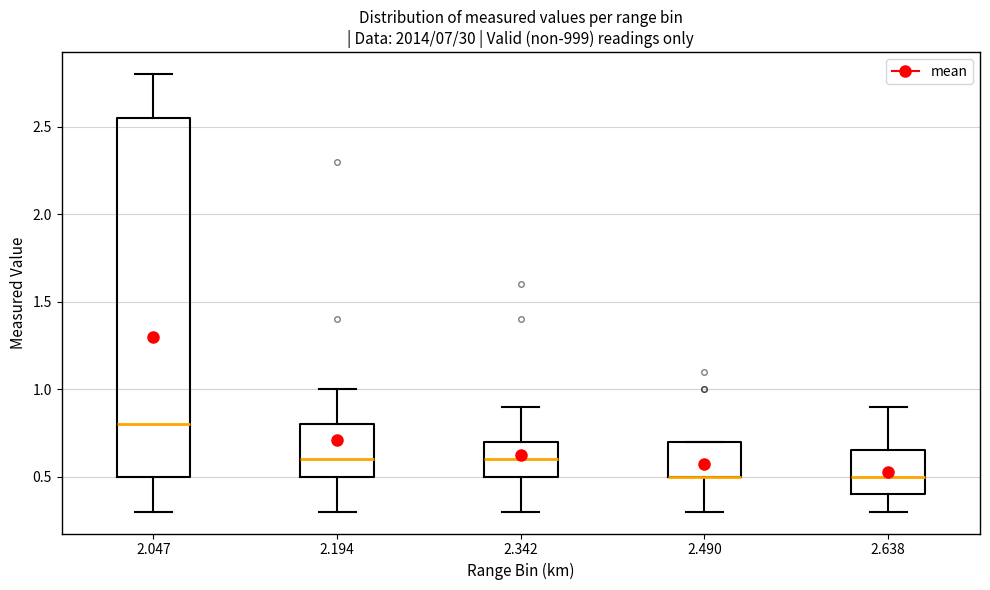

Where does the median line of the box at x = 2.047 sit on the y-axis? The values are not printed on the chart, so give them approximately, as read against the axis.

0.80